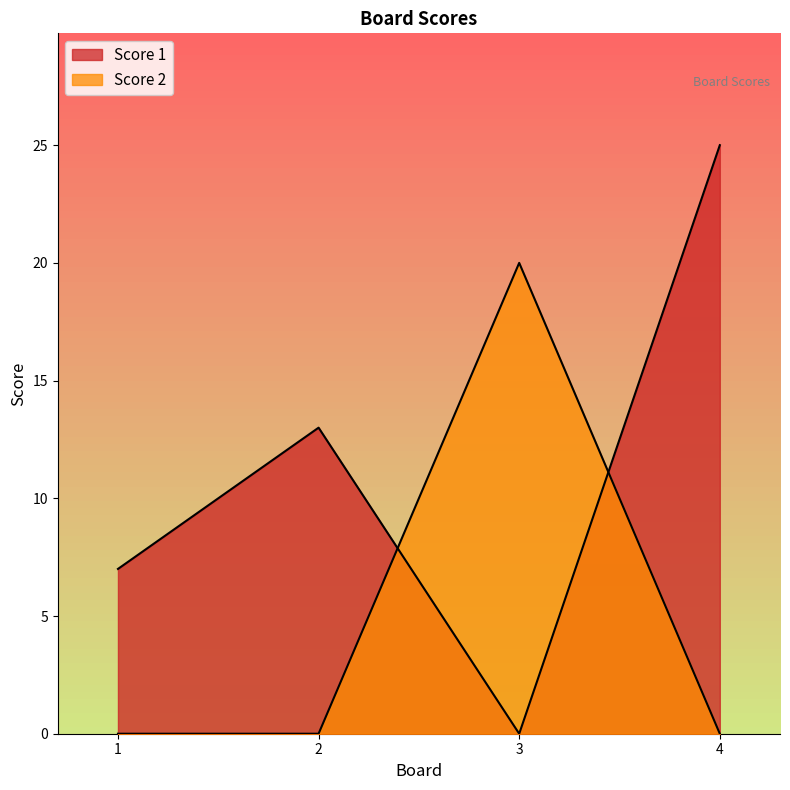

Count the number of categories in the chart.

4